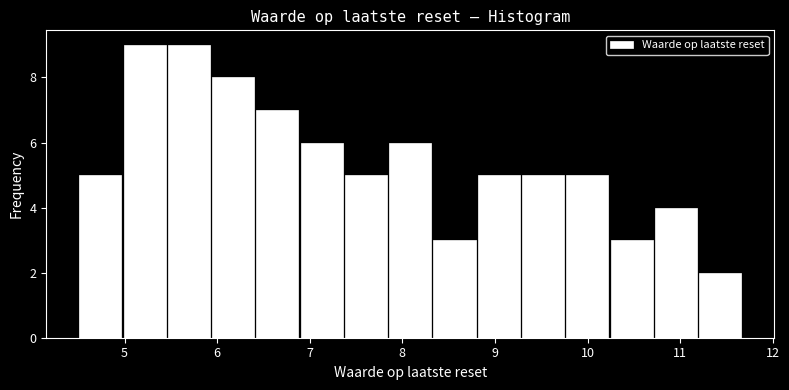

Reading left to right, list every bar in this chart as the range it spans on the x-axis followed by its height. Neither the bar edges nor the heights are printed on the chart, so give them approximately, as read against the axes.

4.5 to 5.0: 5
5.0 to 5.5: 9
5.5 to 5.9: 9
5.9 to 6.4: 8
6.4 to 6.9: 7
6.9 to 7.4: 6
7.4 to 7.8: 5
7.8 to 8.3: 6
8.3 to 8.8: 3
8.8 to 9.3: 5
9.3 to 9.8: 5
9.8 to 10.2: 5
10.2 to 10.7: 3
10.7 to 11.2: 4
11.2 to 11.7: 2